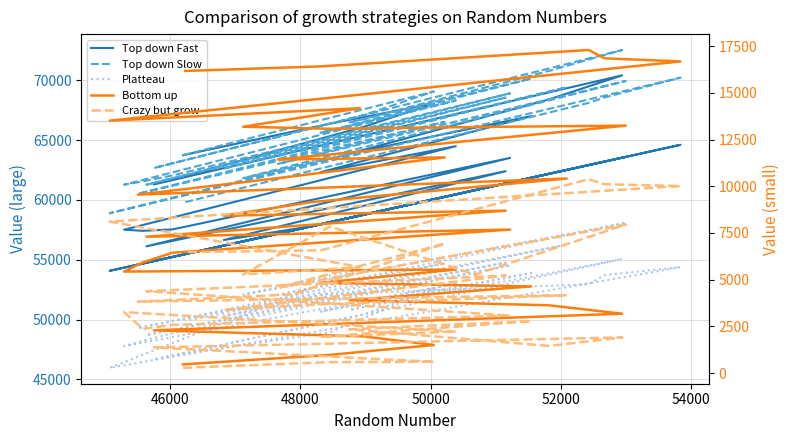

True or false: Crazy but grow and Top down Slow intersect in this chart.

False